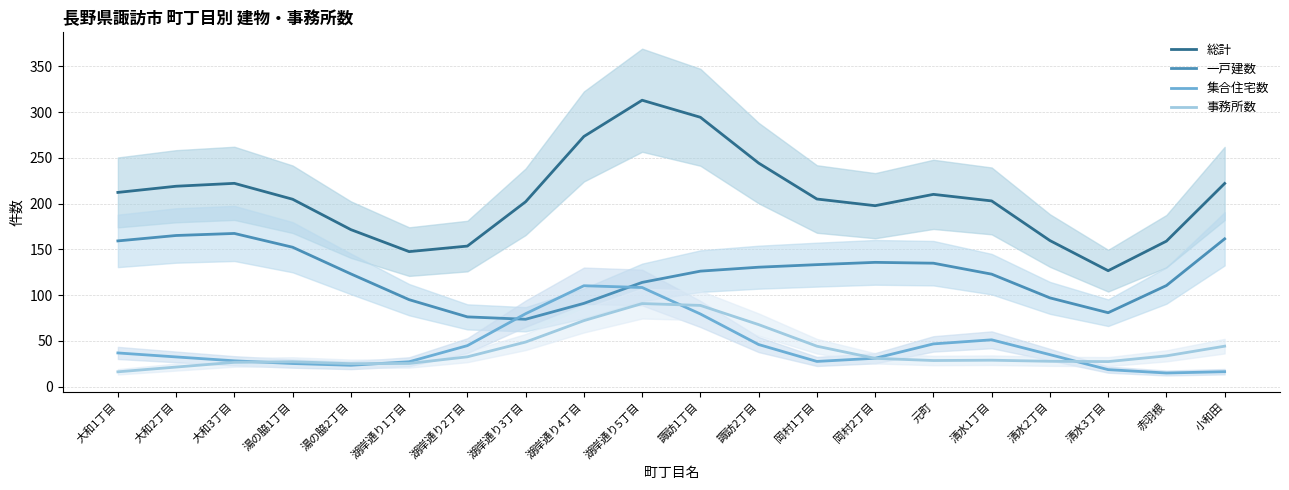

In 集合住宅数, how many points are higher than both neighbors (excluding endpoints)?

2